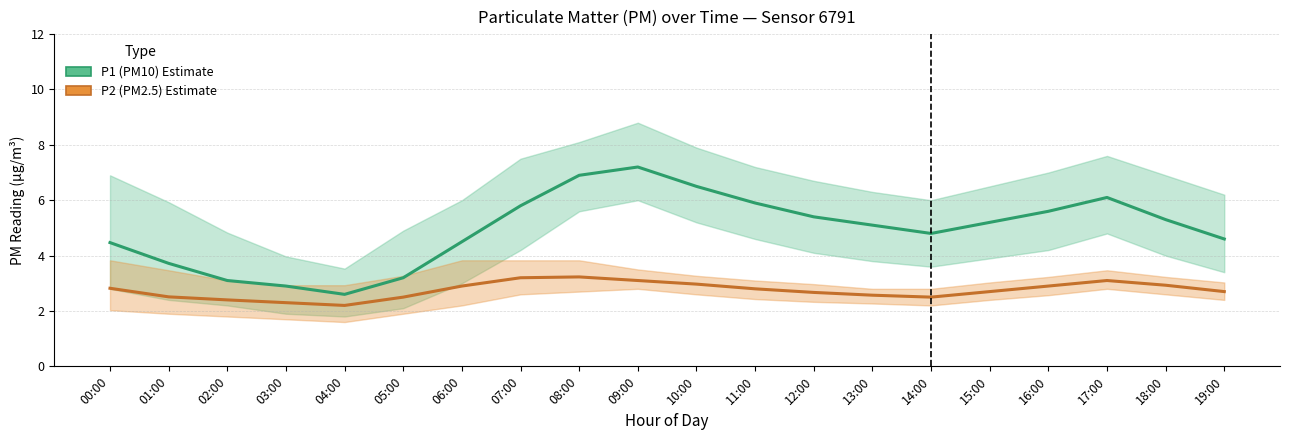

Reading right to left, transcribe all the data shown in this chart.

P1 (PM10 estimate): 19:00=4.6	18:00=5.3	17:00=6.1	16:00=5.6	15:00=5.2	14:00=4.8	13:00=5.1	12:00=5.4	11:00=5.9	10:00=6.5	09:00=7.2	08:00=6.9	07:00=5.8	06:00=4.5	05:00=3.2	04:00=2.6	03:00=2.9	02:00=3.1	01:00=3.7	00:00=4.5
P2 (PM2.5 estimate): 19:00=2.7	18:00=2.9	17:00=3.1	16:00=2.9	15:00=2.7	14:00=2.5	13:00=2.6	12:00=2.7	11:00=2.8	10:00=3.0	09:00=3.1	08:00=3.2	07:00=3.2	06:00=2.9	05:00=2.5	04:00=2.2	03:00=2.3	02:00=2.4	01:00=2.5	00:00=2.8